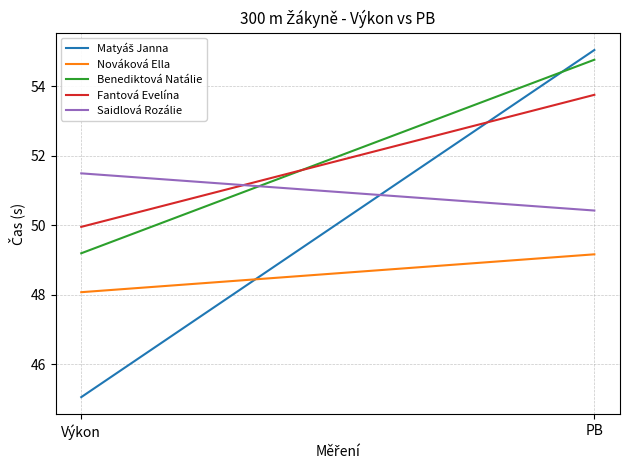

What is the greatest value displayed?

55.0